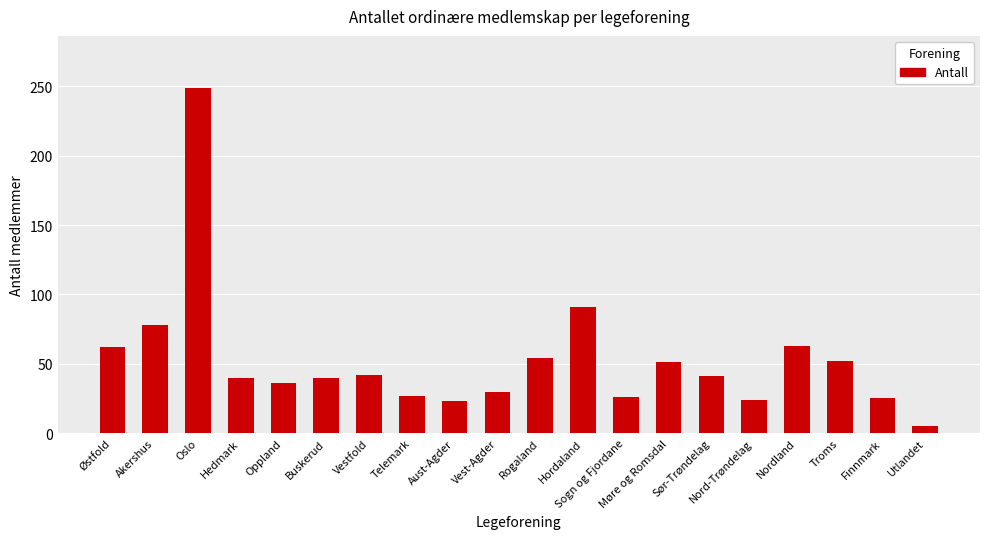

What is the sum of all values?

1059